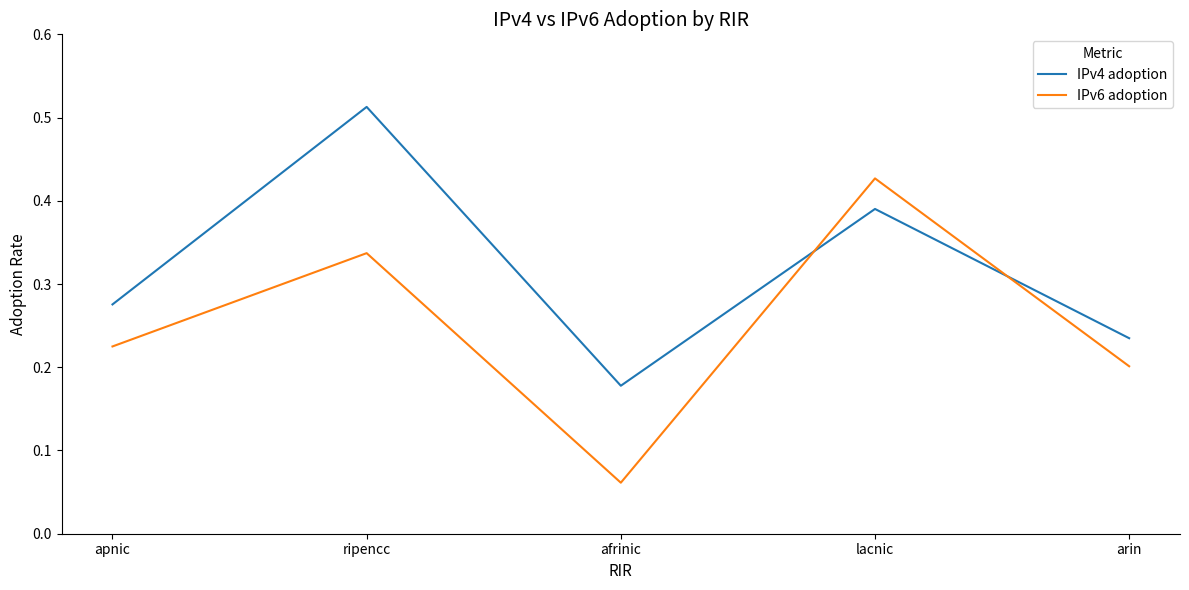

The value of IPv4 adoption at afrinic is 0.2. True or false?

True